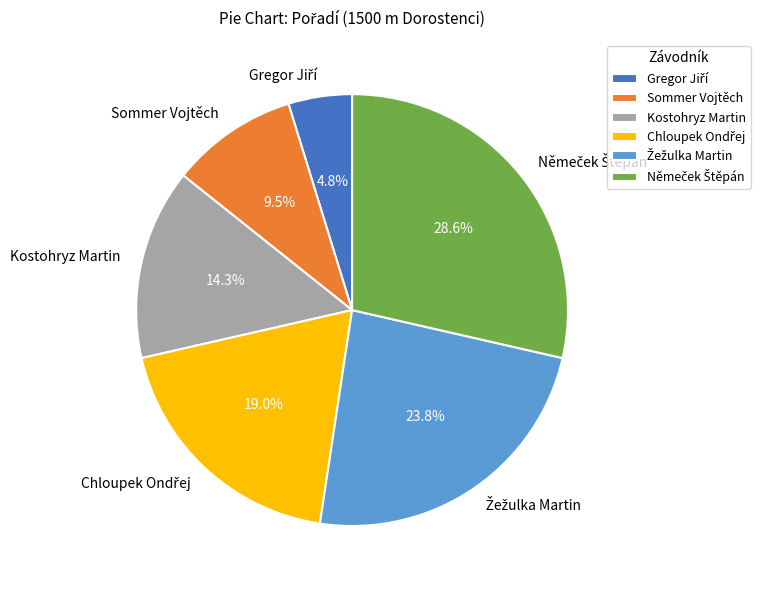

Does any single category account for the majority?

No